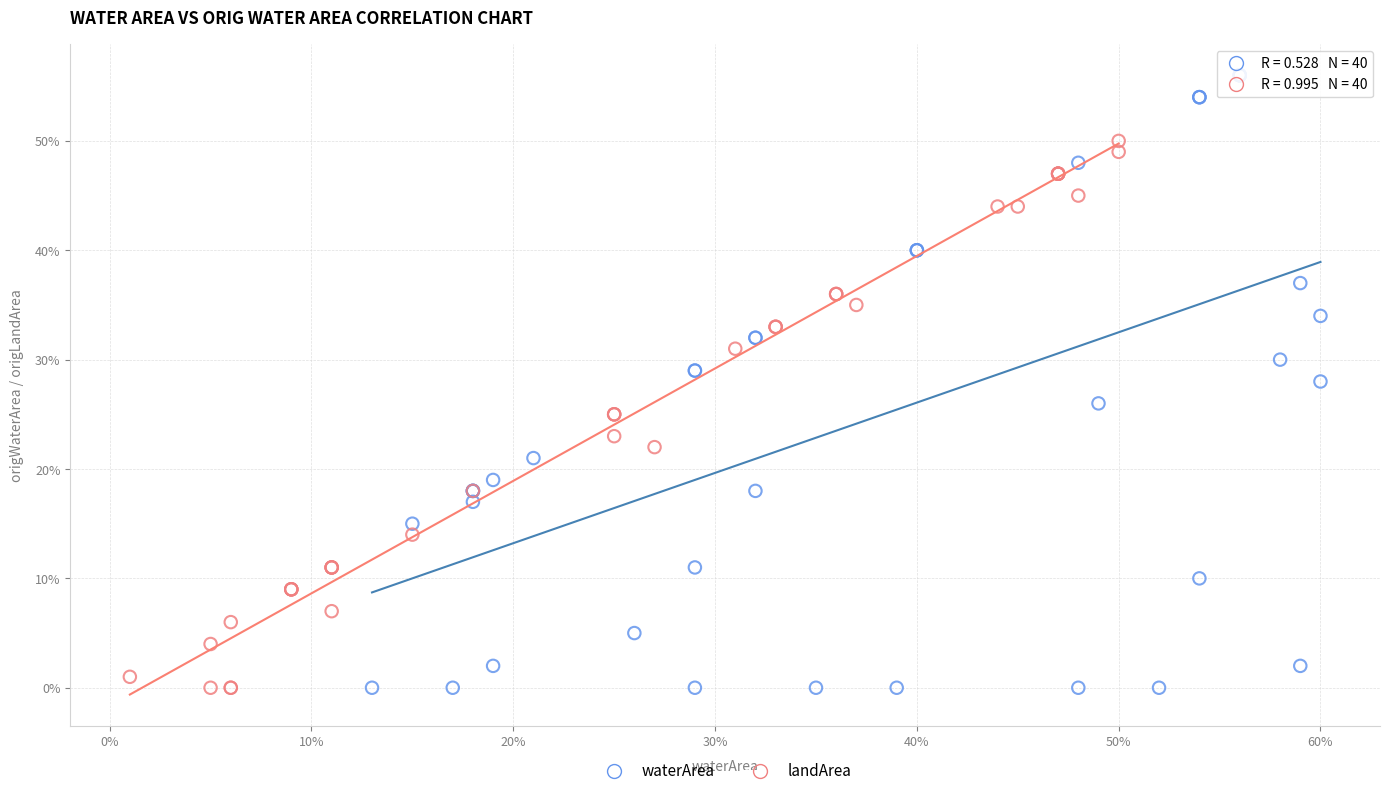

What are all the series names shown in the legend?

waterArea, landArea